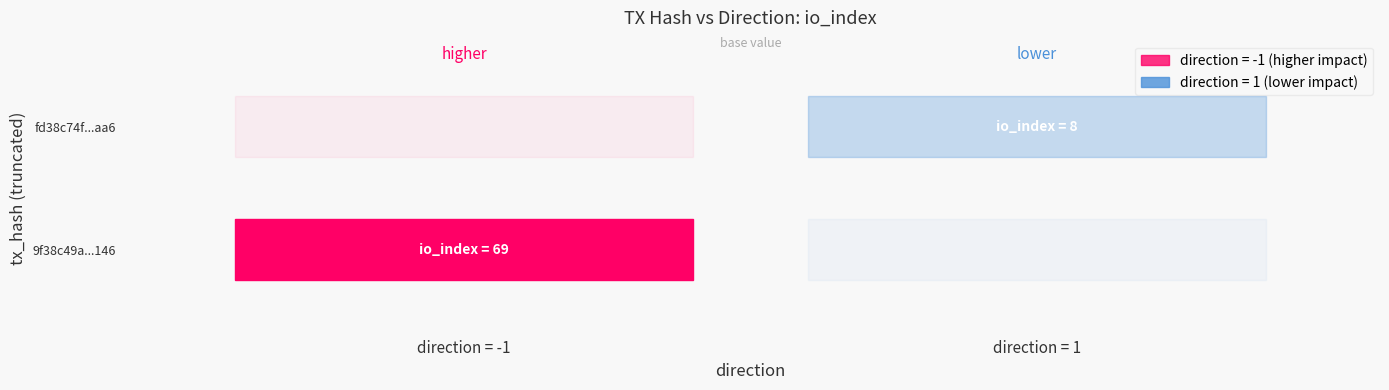

The fd38c74fdc9876373cce486a2c1a3a268ea4aa6 series shows 1 at direction. True or false?

True